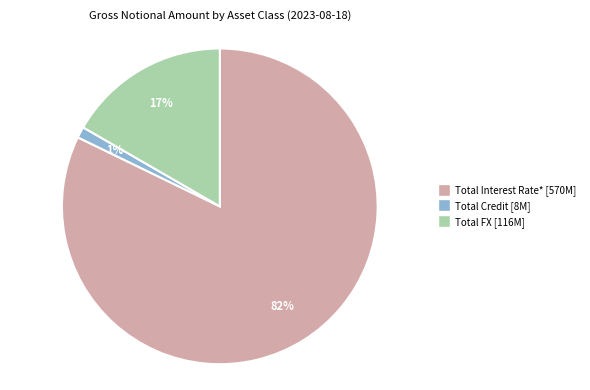

Is the sum of Total Interest Rate* and Total FX greater than half?

Yes